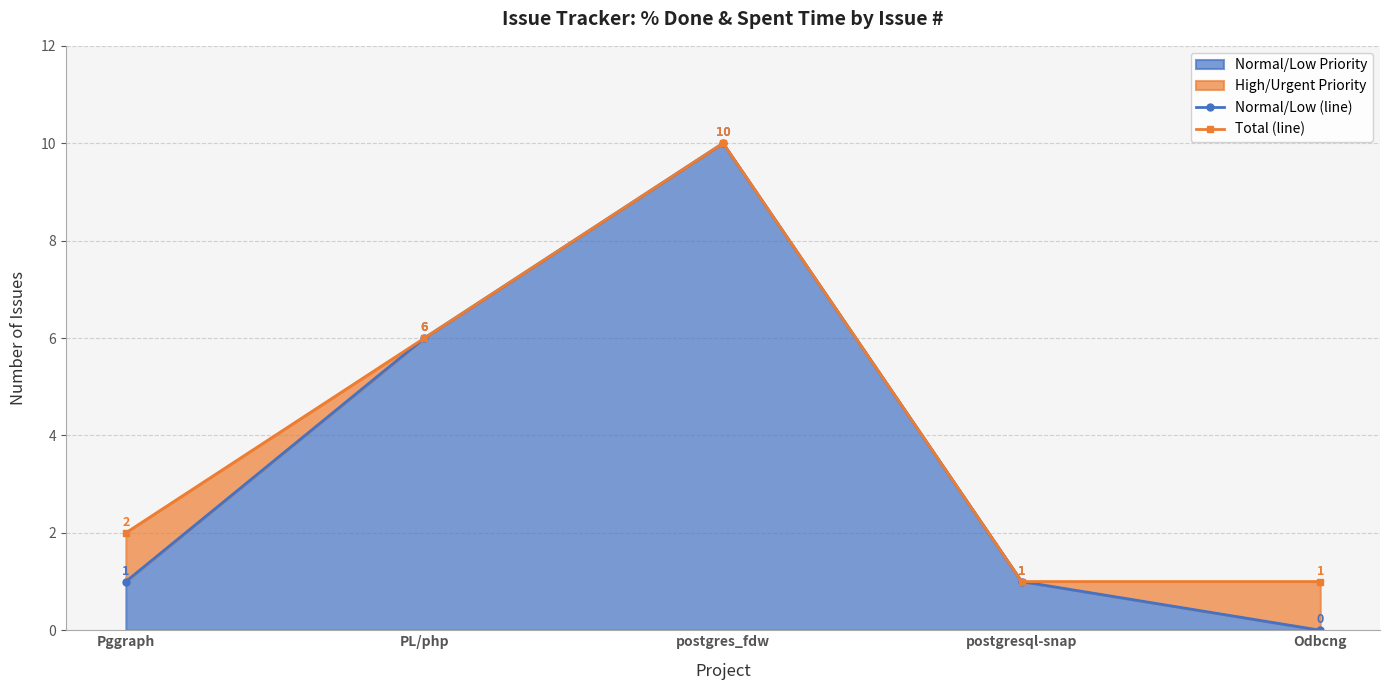

What is the value of the Normal/Low (line) point at the 1st from the left?

1